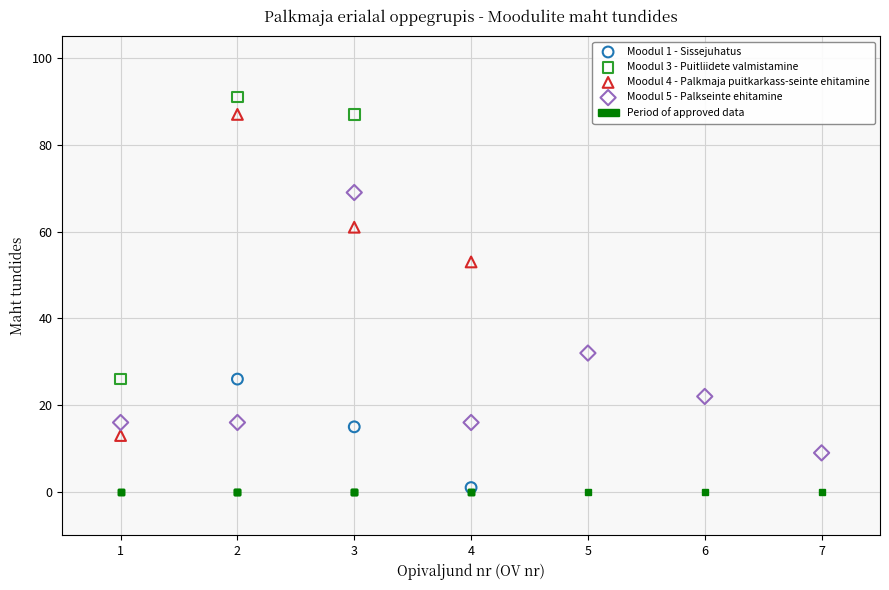

Which series contains the lowest Y value?

Moodul 1 - Sissejuhatus